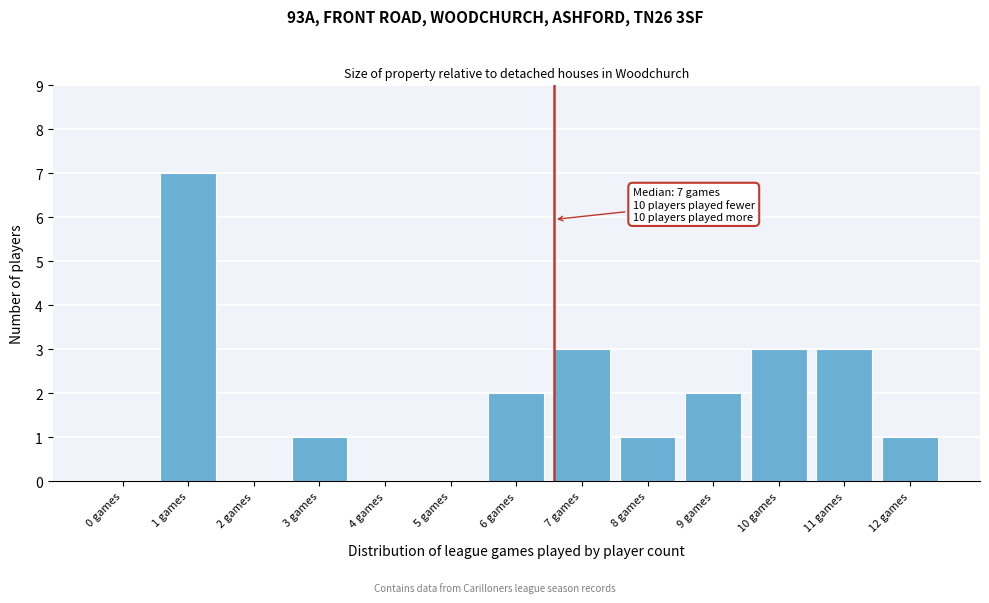

Reading left to right, extract all data points from this chart.

0 games=0	1 games=7	2 games=0	3 games=1	4 games=0	5 games=0	6 games=2	7 games=3	8 games=1	9 games=2	10 games=3	11 games=3	12 games=1